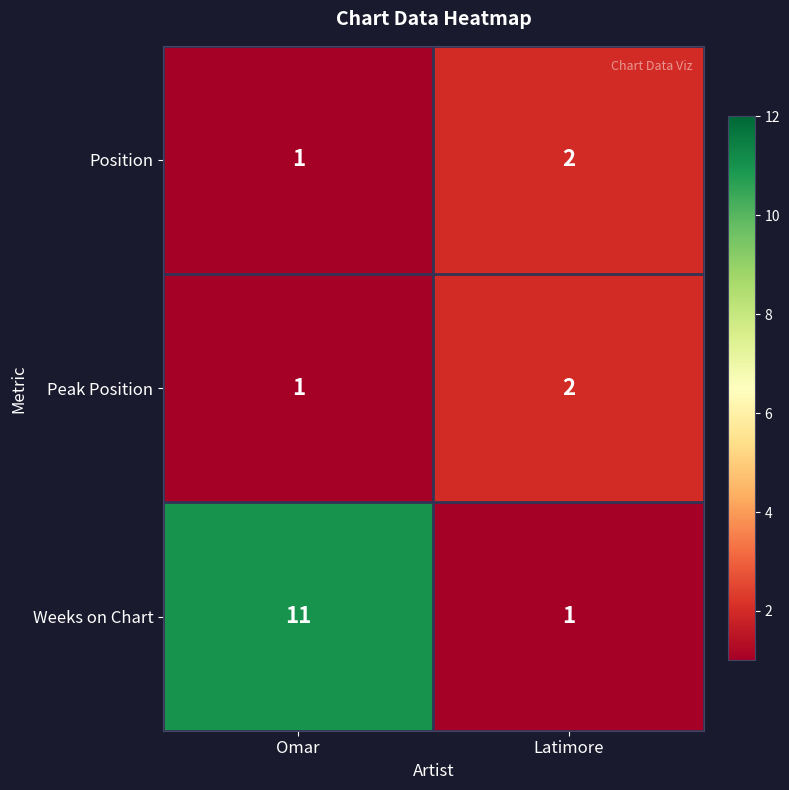

True or false: Position has a value of 2 at Latimore.

True